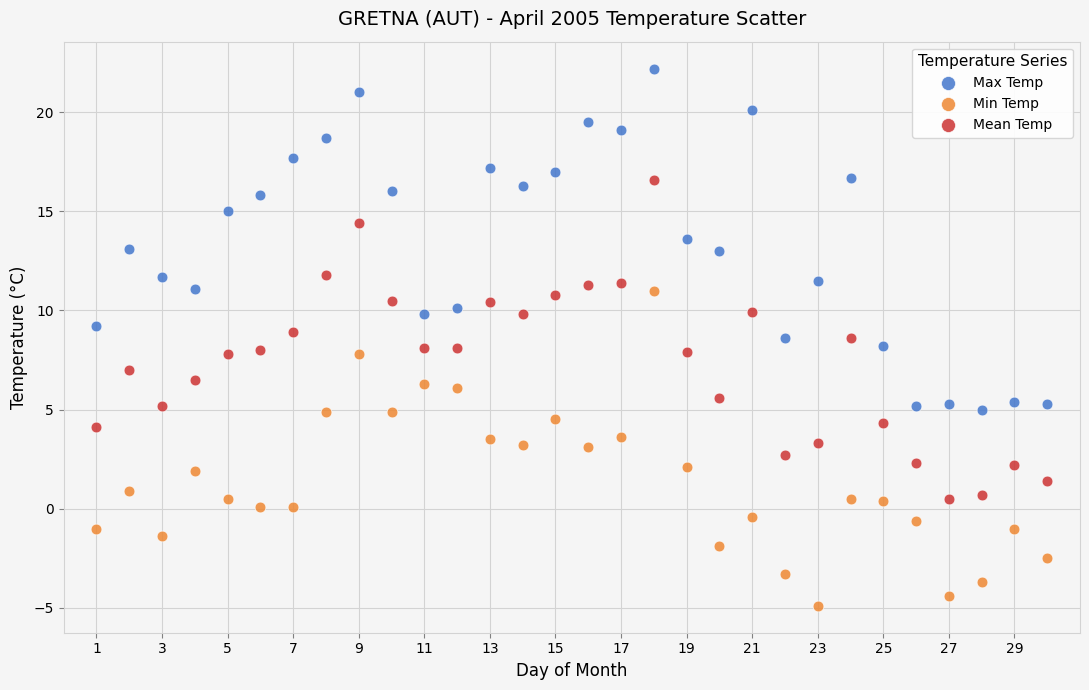

Across all data points, what is the range of X values (max minus min)?

29.0